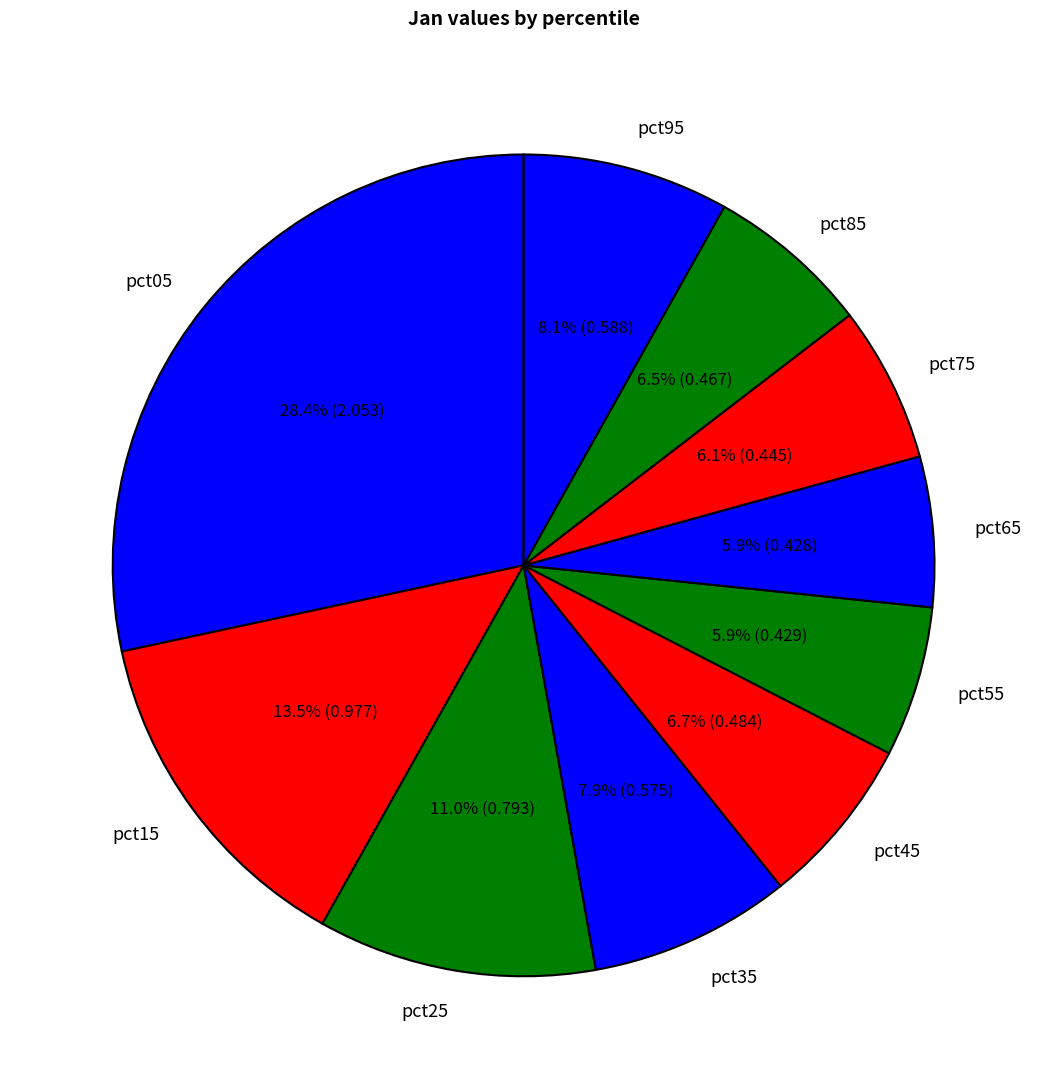

How much of the chart is everything except pct55?

94.1%